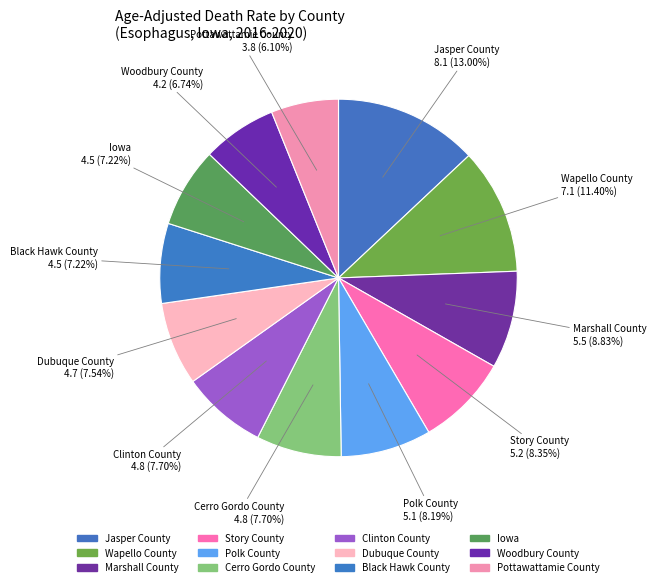

How much of the chart is everything except Wapello County?

88.6%